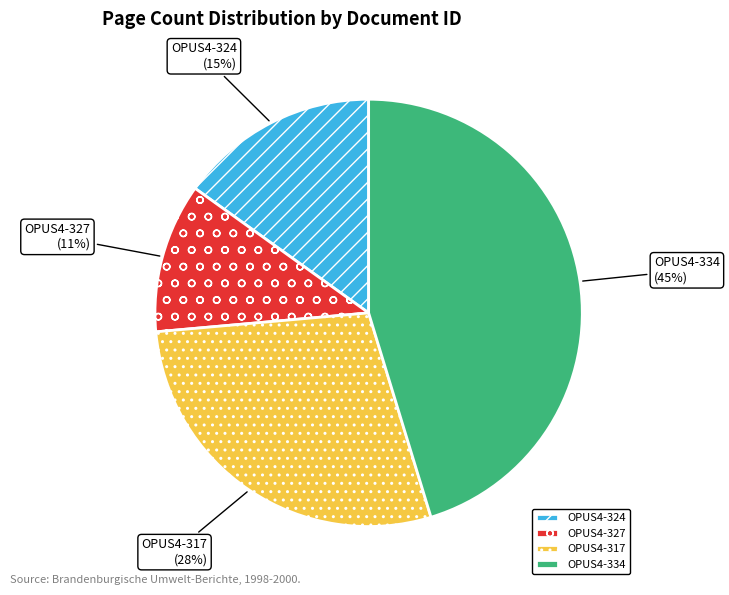

How many segments does this pie chart have?

4